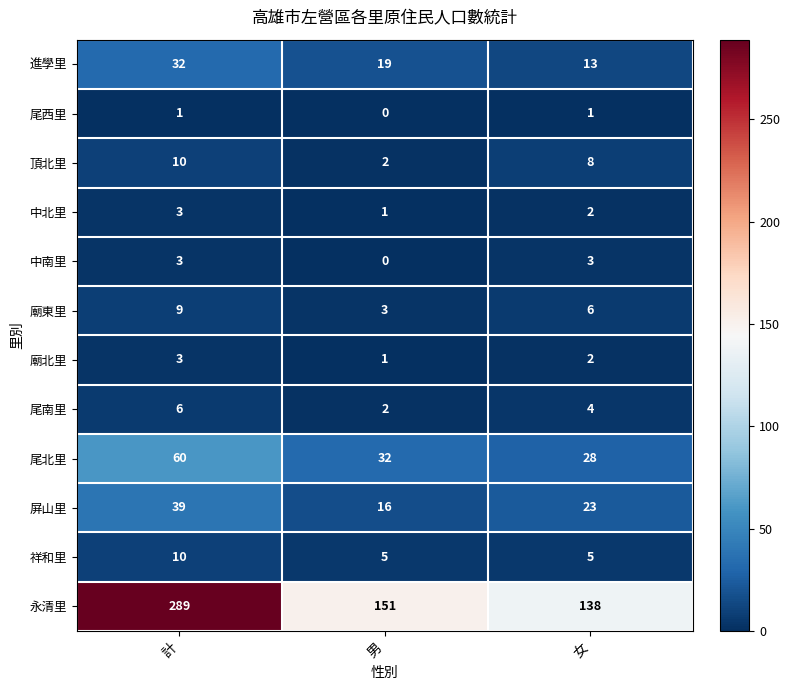

Between 計 and 女, which series saw the biggest shift?

永清里